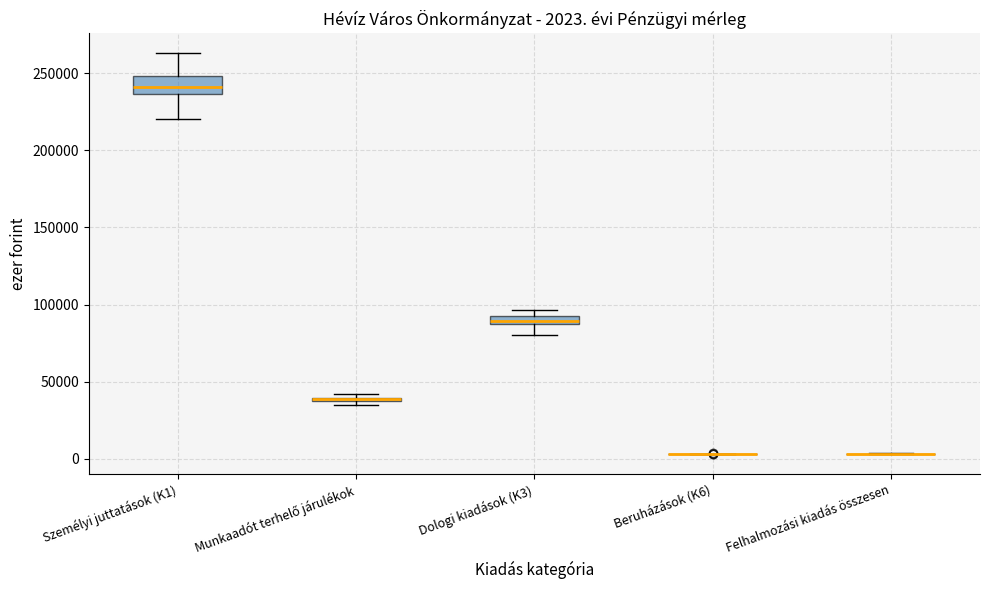

Comparing the boxes themselves (not the whiskers), which one is the tallest?

Személyi juttatások (K1)